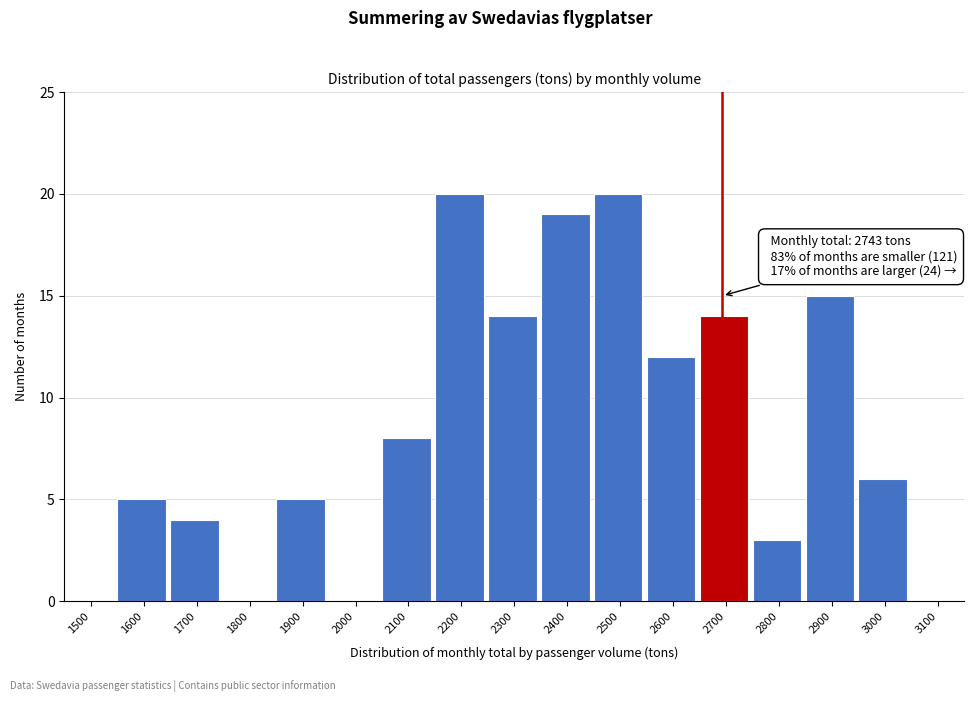

Reading left to right, extract all data points from this chart.

1500=0	1600=5	1700=4	1800=0	1900=5	2000=0	2100=8	2200=20	2300=14	2400=19	2500=20	2600=12	2700=14	2800=3	2900=15	3000=6	3100=0